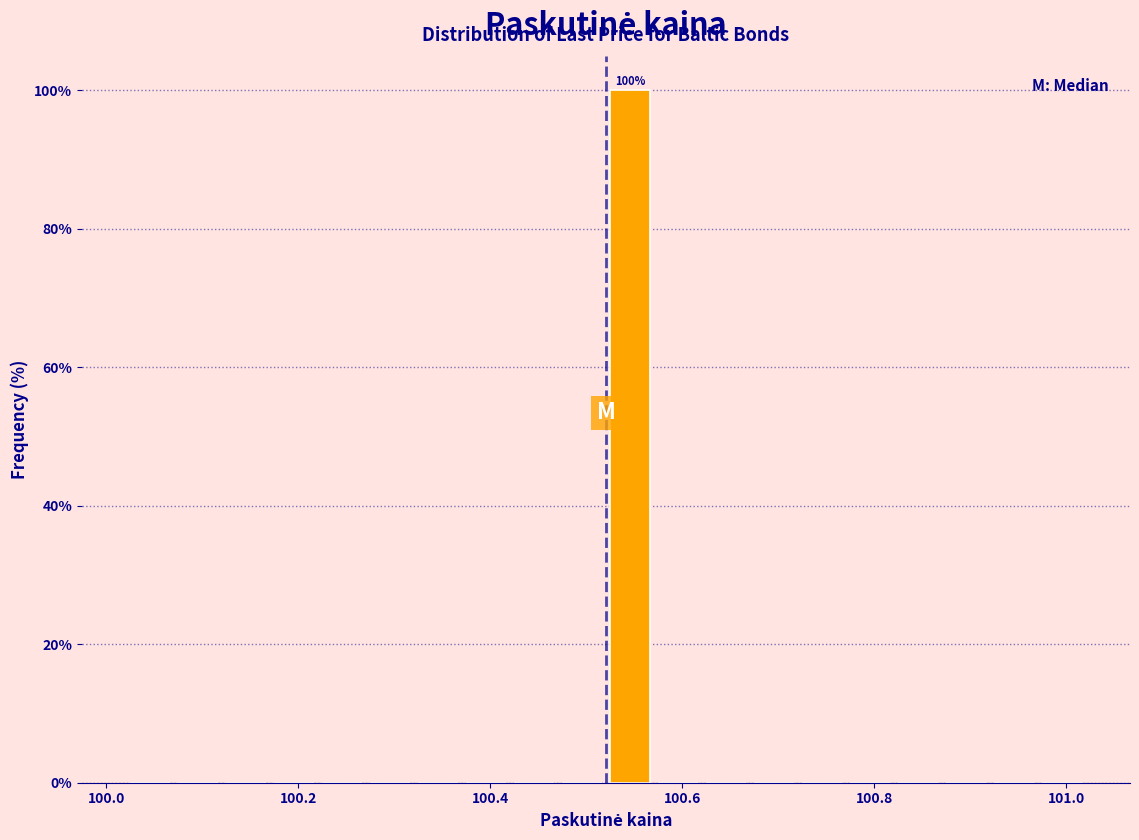

Read against the x-axis, roughly where is the centre of the tallest bar?

100.54